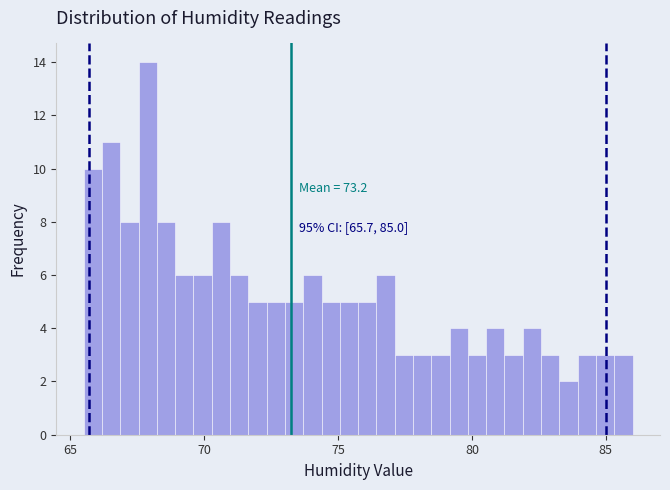

Around what value on the x-axis is the tallest bar? Give the approximate position of its centre, as read against the axis.

68.0